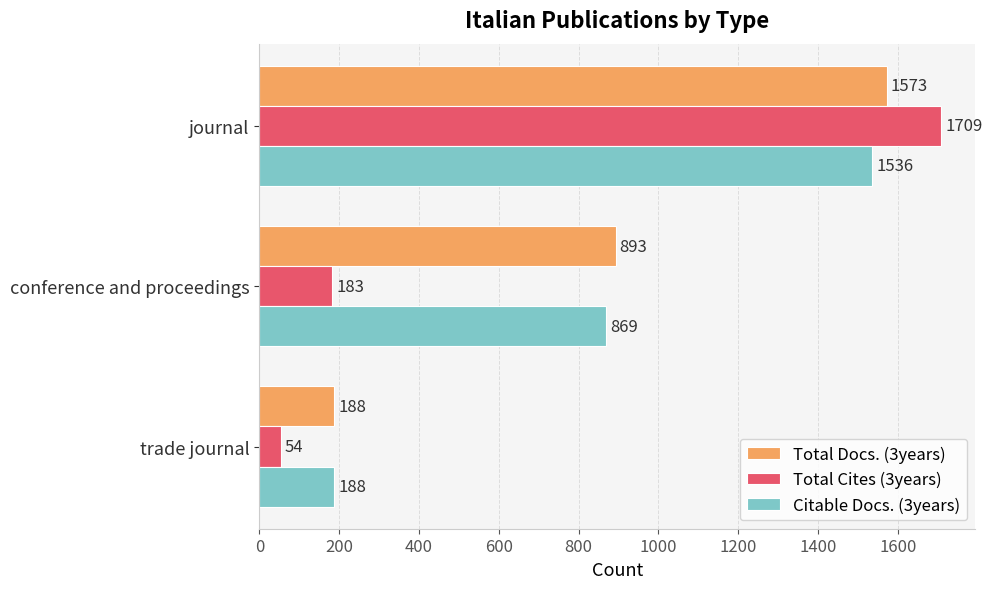

Which category has the lowest value in the Citable Docs. (3years) series?

trade journal